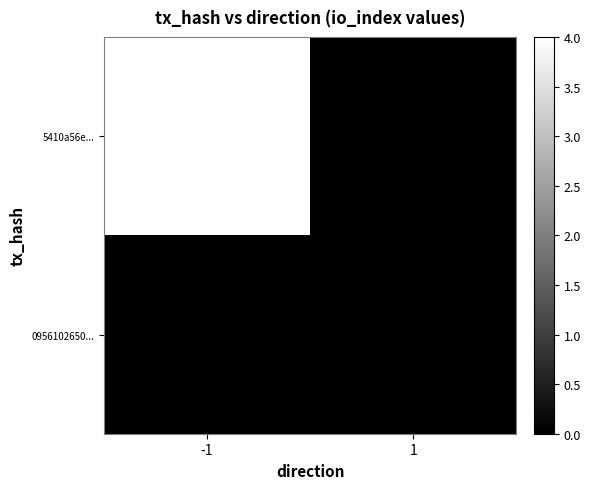

Reading left to right, transcribe all the data shown in this chart.

5410a56e...: -1=4	1=0
0956102650...: -1=0	1=0